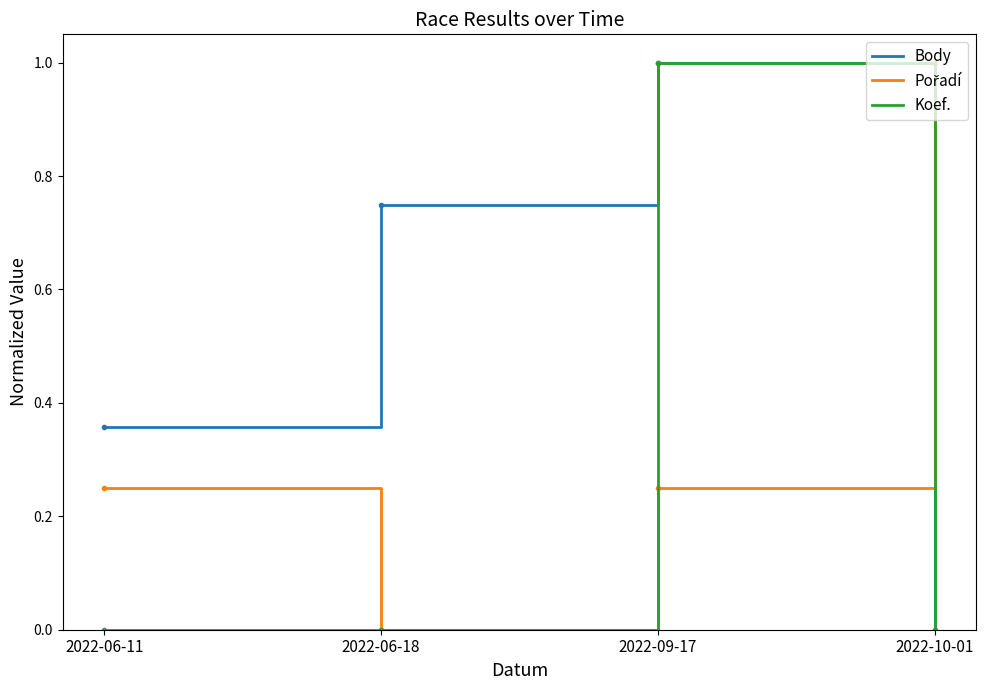

At which category is the sum across all series the highest?

2022-09-17